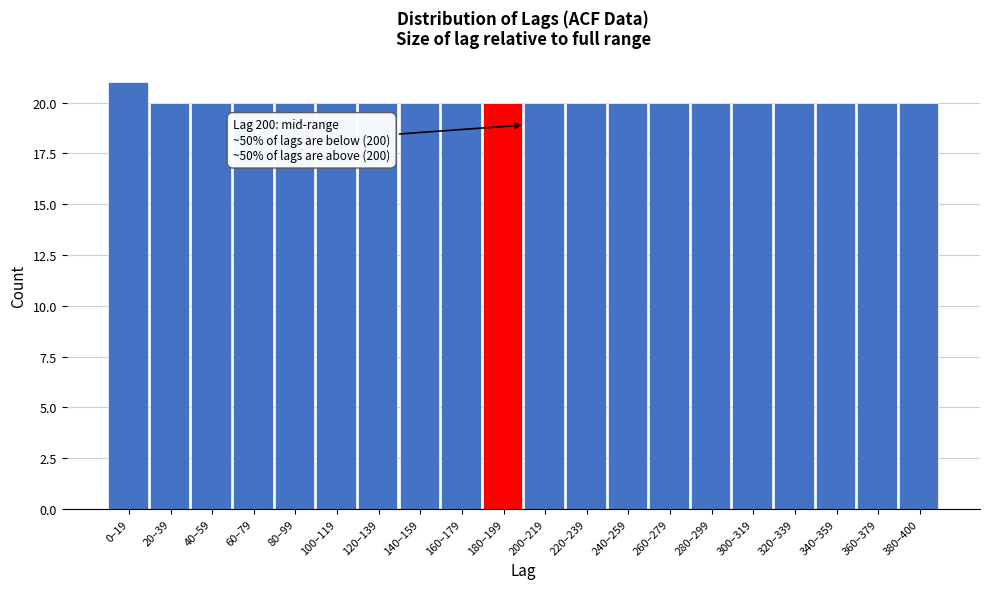

Reading left to right, extract all data points from this chart.

0–19=21	20–39=20	40–59=20	60–79=20	80–99=20	100–119=20	120–139=20	140–159=20	160–179=20	180–199=20	200–219=20	220–239=20	240–259=20	260–279=20	280–299=20	300–319=20	320–339=20	340–359=20	360–379=20	380–400=20